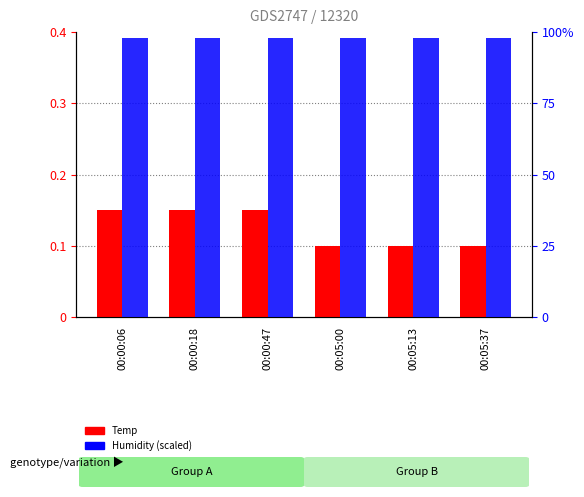

What is the label of the 5th bar from the left?

00:05:13